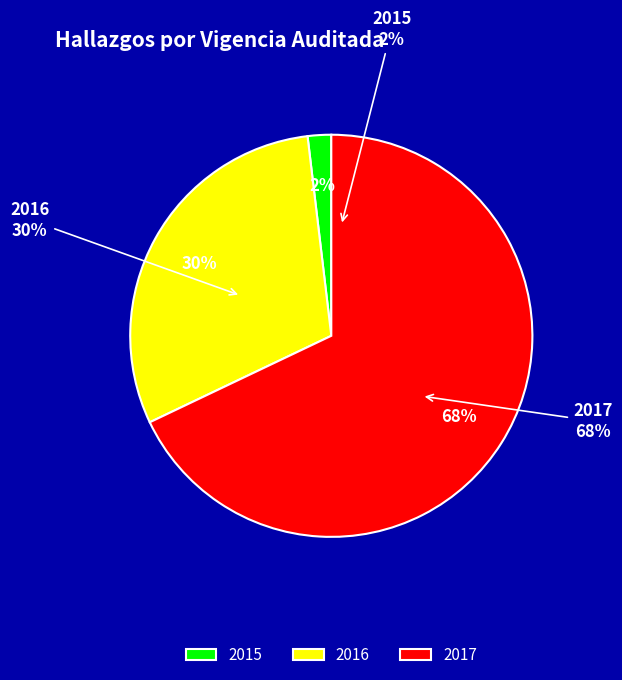

Is there any slice that represents more than half of the pie?

Yes